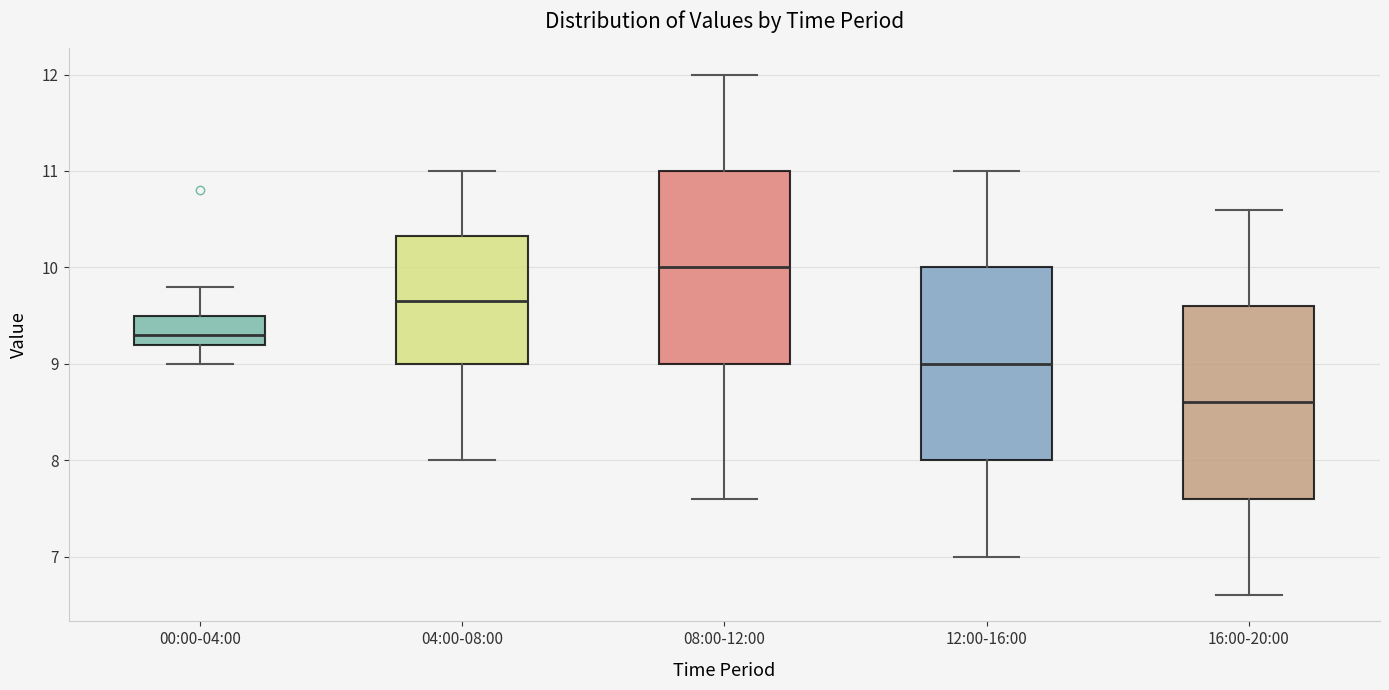

Which box's median line is the lowest?

16:00-20:00